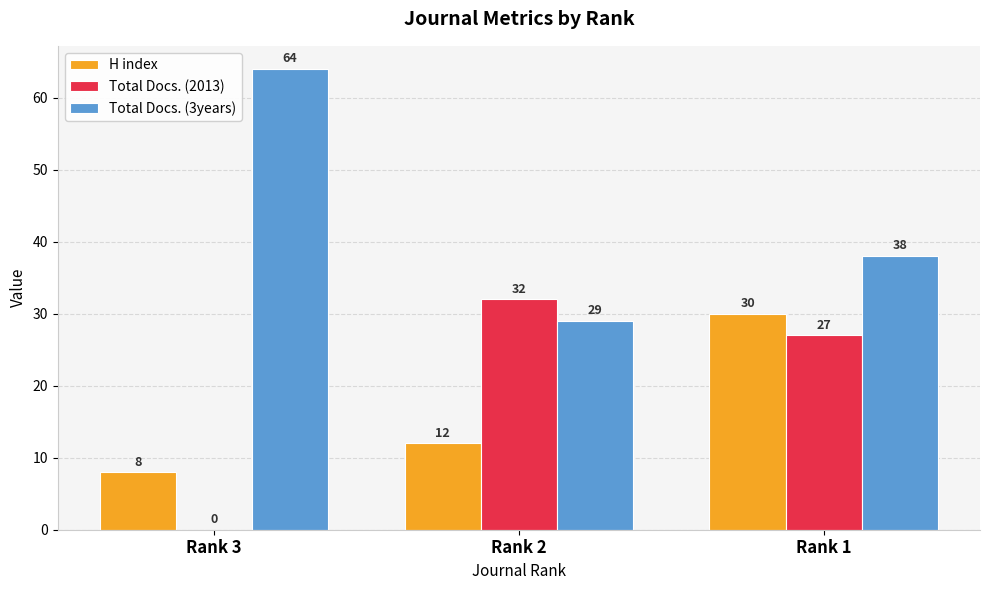

How many groups of bars are there?

3